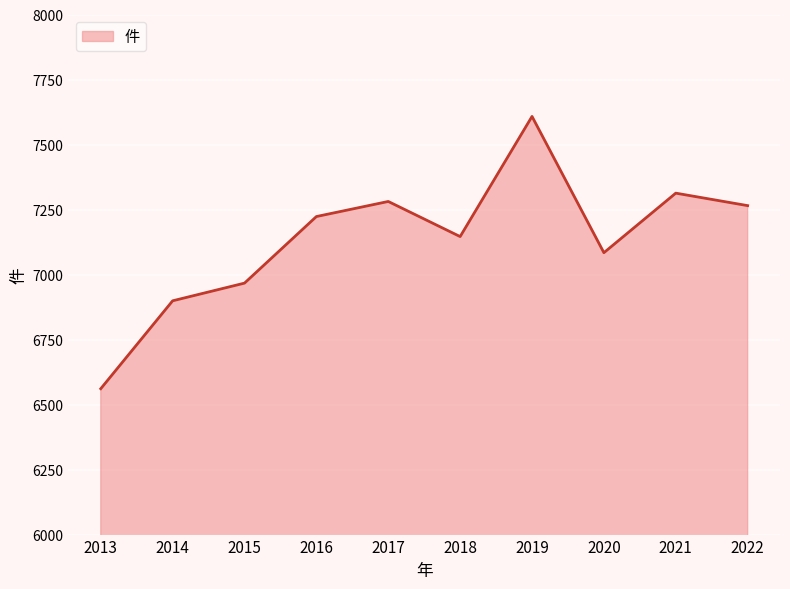

Which has a higher value, 2016 or 2017?

2017